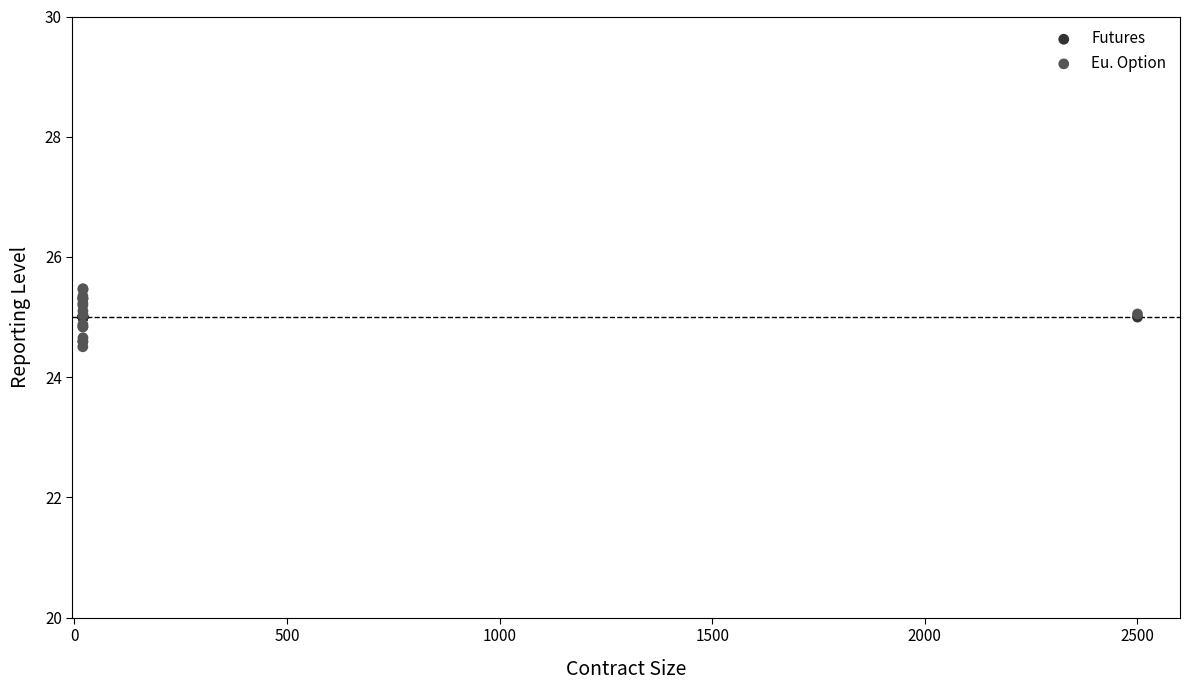

Which series reaches the minimum Y coordinate?

Eu. Option